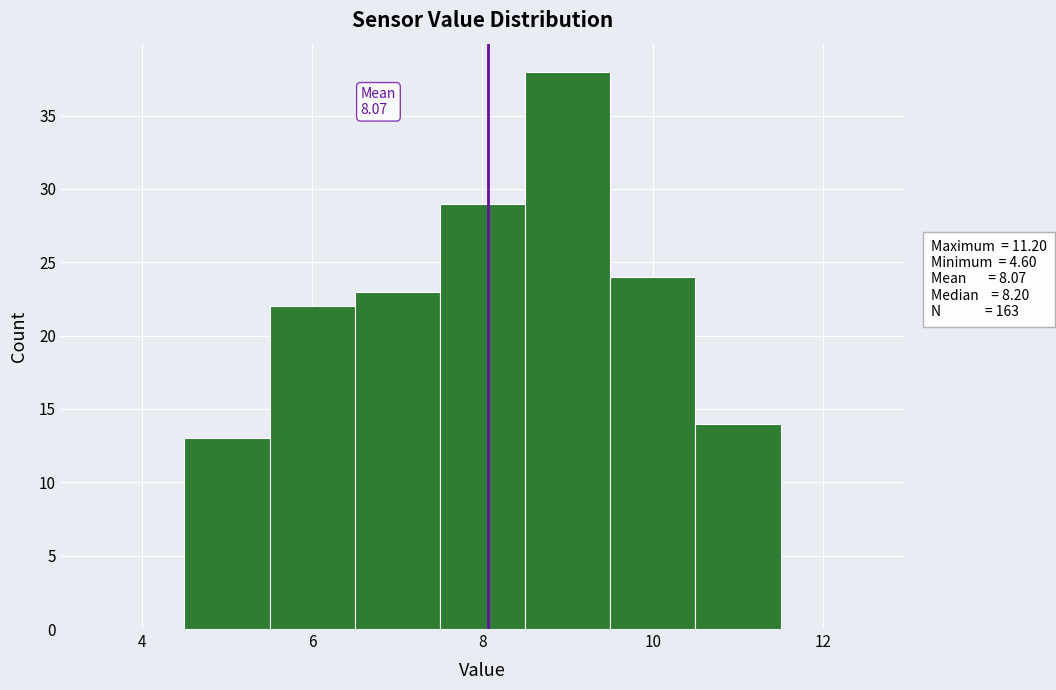

Over which range of the x-axis is the bar tallest?

8.5 to 9.5